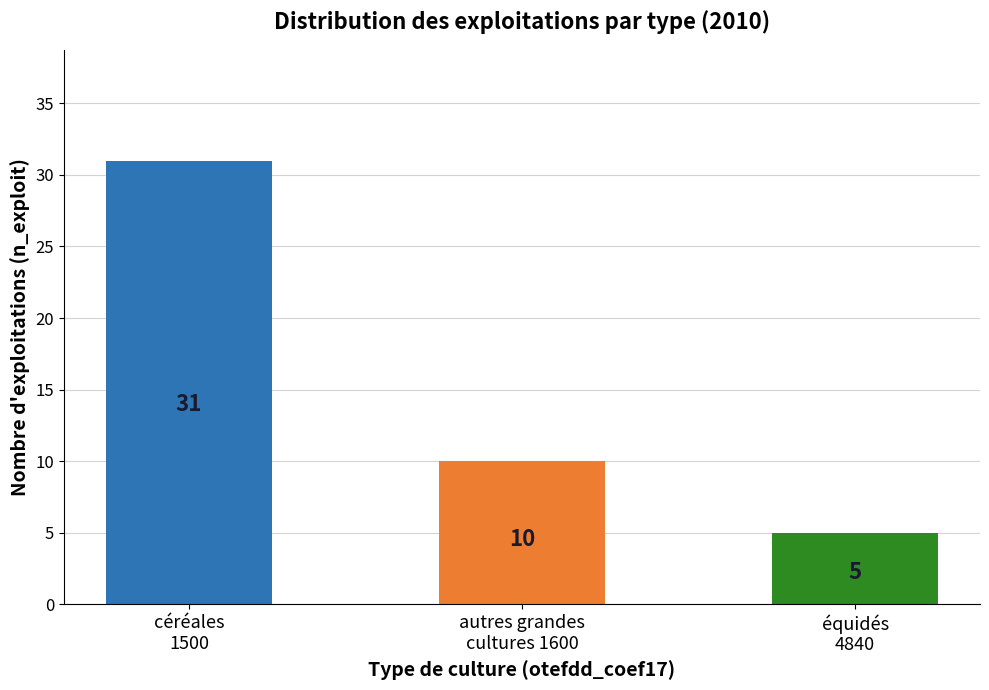

The chart shows a value of 14 at céréales
1500. True or false?

False